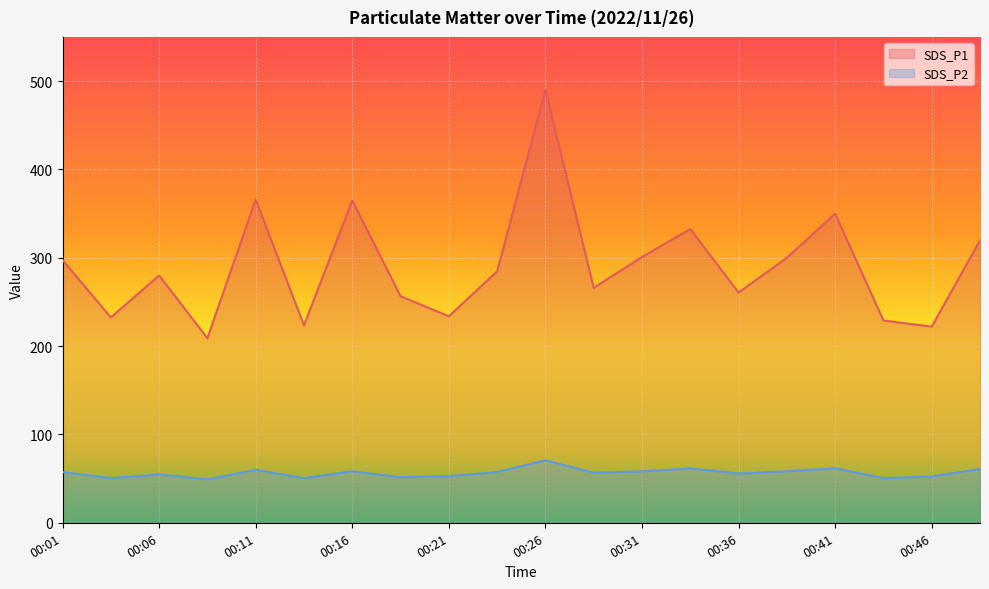

The SDS_P1 series shows 300.0 at 00:38. True or false?

True